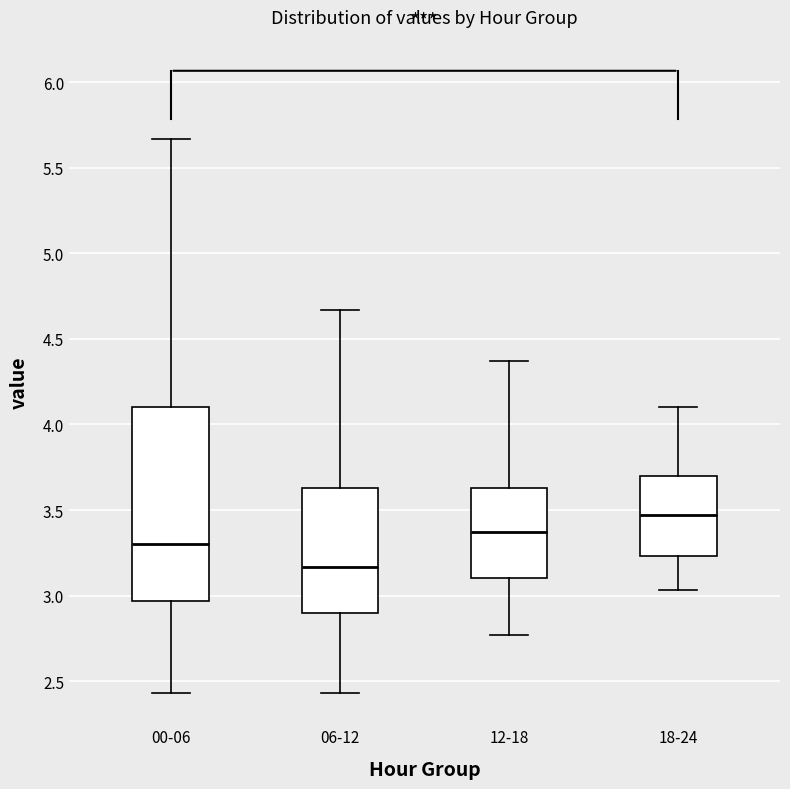

Reading left to right, transcribe this box plot: for each box, give where its median line is, the range the box spans, and where its two whiskers end, as read against the y-axis. The values are not printed on the chart, so give them approximately, as read against the axis.

00-06: median 3.30, box 2.95 to 4.10, whiskers 2.45 to 5.65
06-12: median 3.15, box 2.90 to 3.65, whiskers 2.45 to 4.65
12-18: median 3.35, box 3.10 to 3.65, whiskers 2.75 to 4.35
18-24: median 3.45, box 3.25 to 3.70, whiskers 3.05 to 4.10